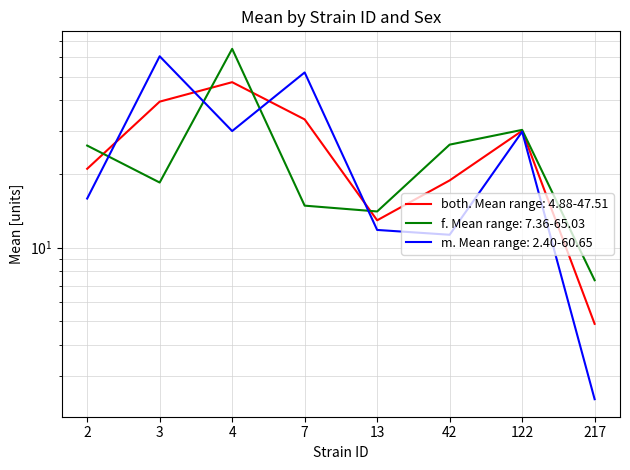

At 4, list the series in order from largest to smallest.

f, both, m